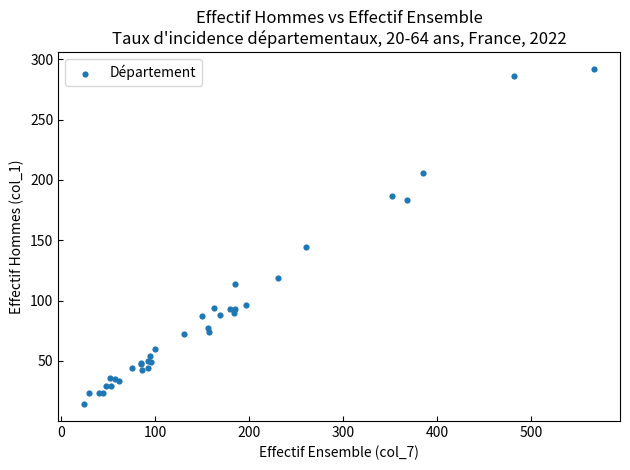

What Y value in the scatter plot is closest to 153?

144